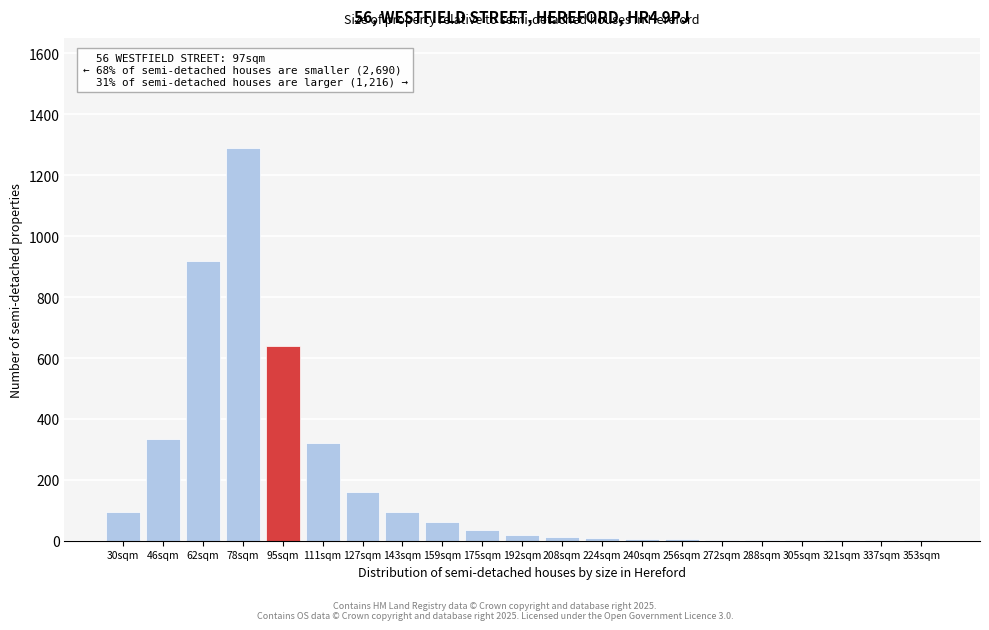

Which label corresponds to the largest value in the chart?

78sqm